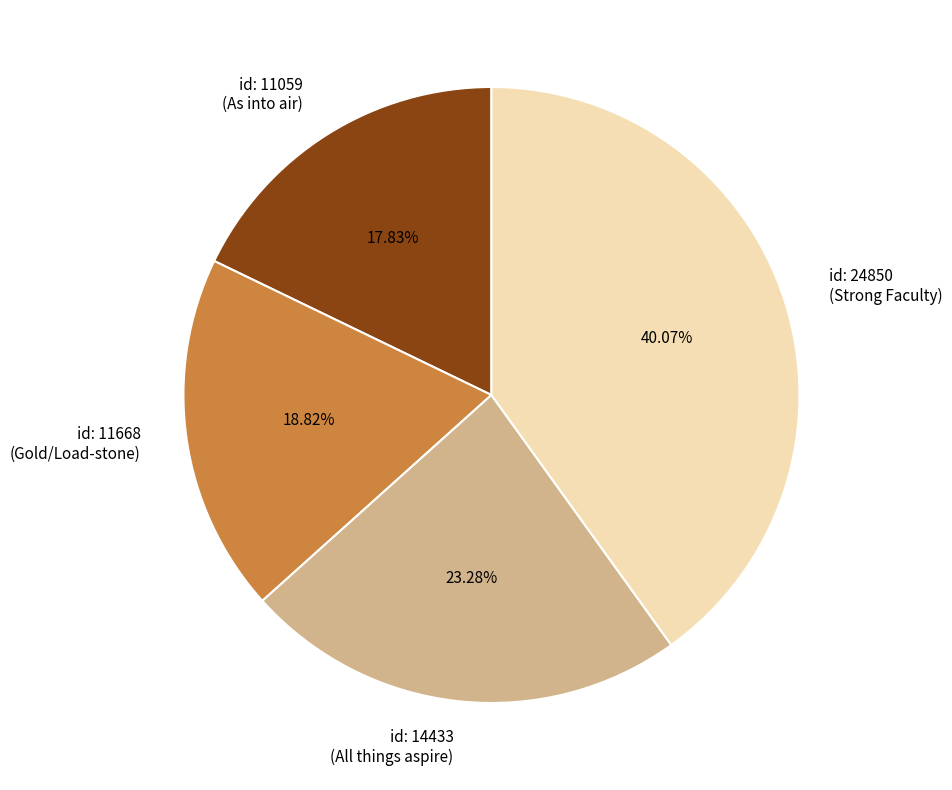

Does any single category account for the majority?

No